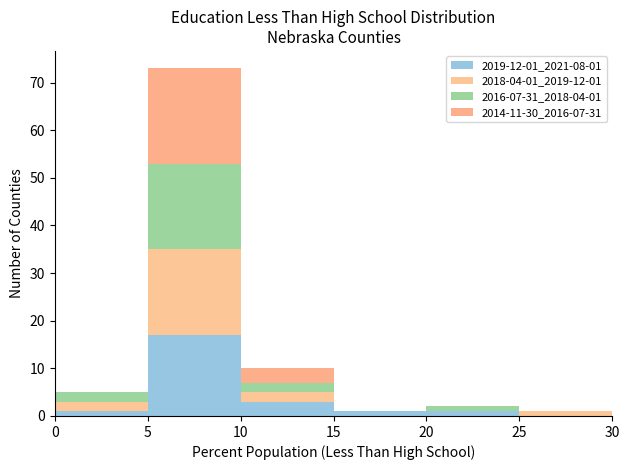

Which range on the x-axis has the tallest stacked bar (by total height)?

5 to 10